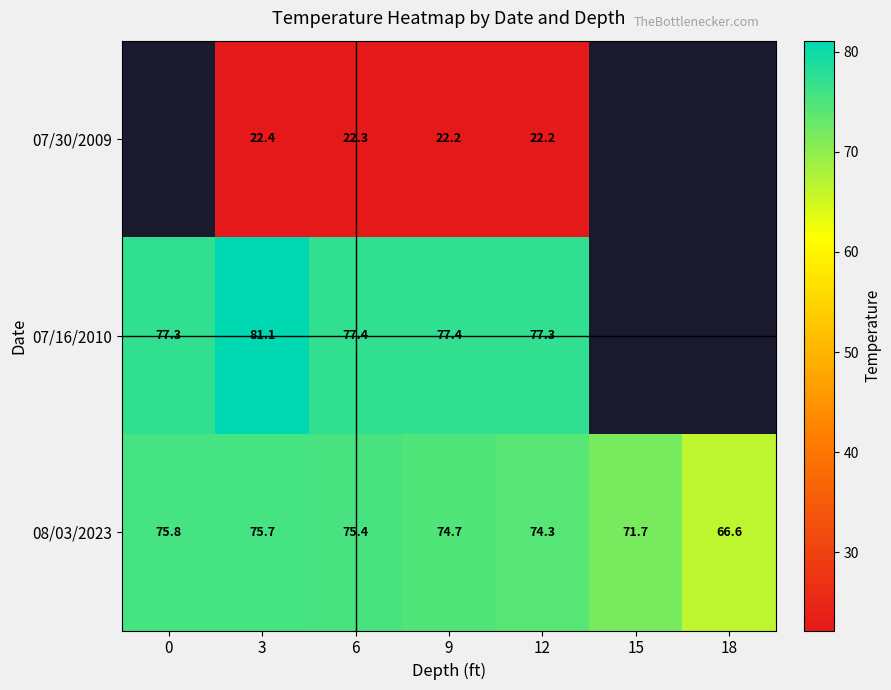

True or false: 08/03/2023 has a value of 74.3 at 12.

True